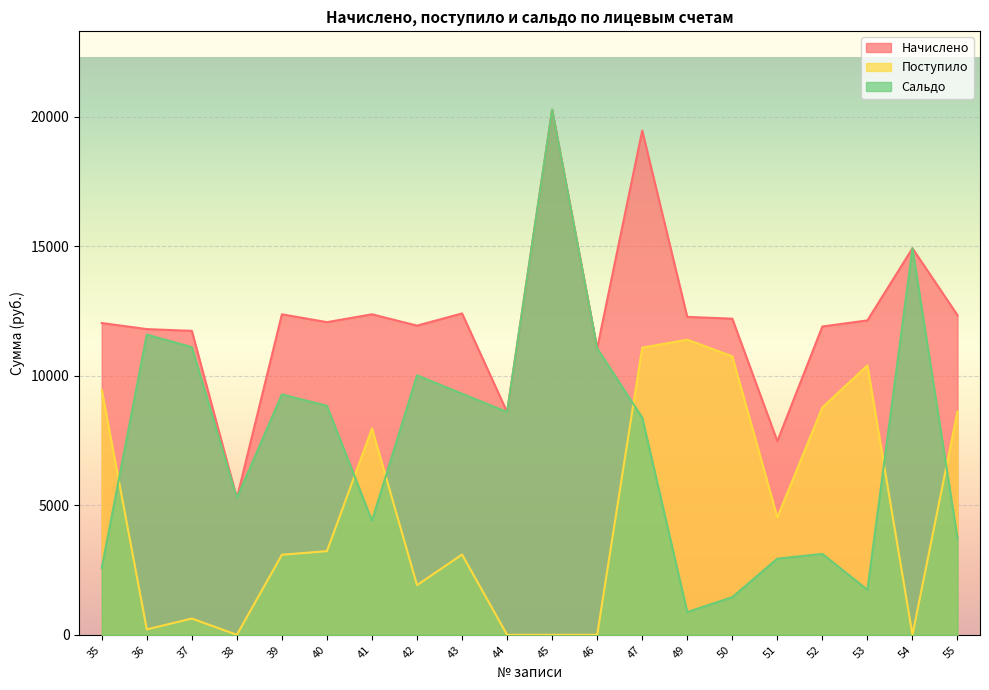

List the series in order of their overall mean, lowest first.

Поступило, Сальдо, Начислено